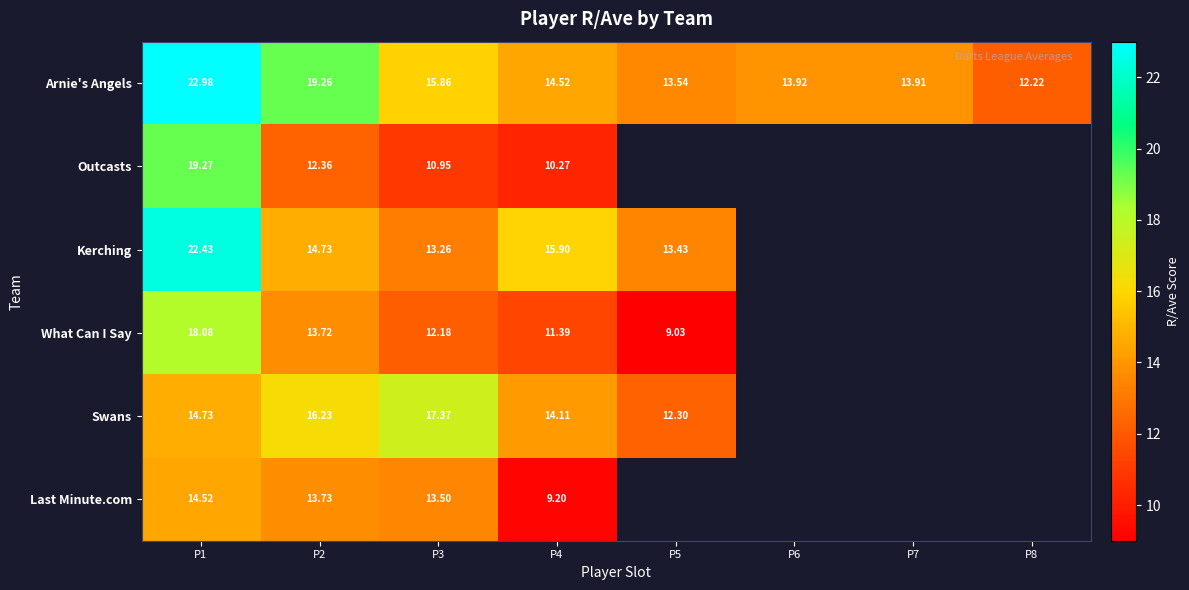

At which label does Arnie's Angels first exceed 14?

P1